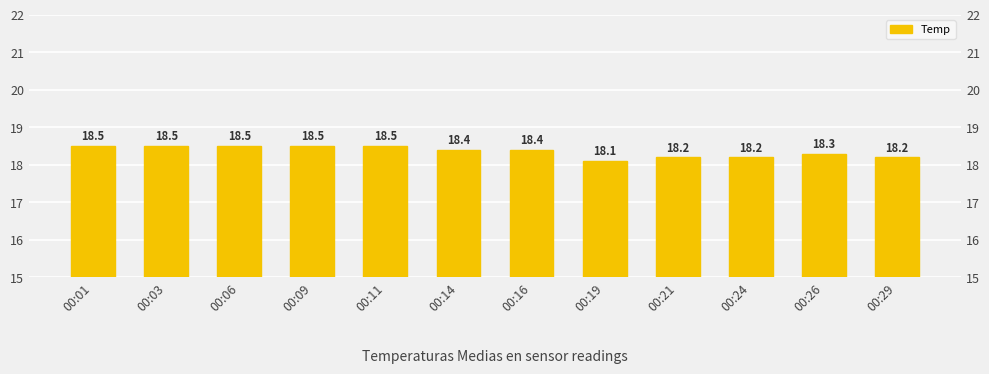

What is the difference between the maximum and second lowest values?

0.3